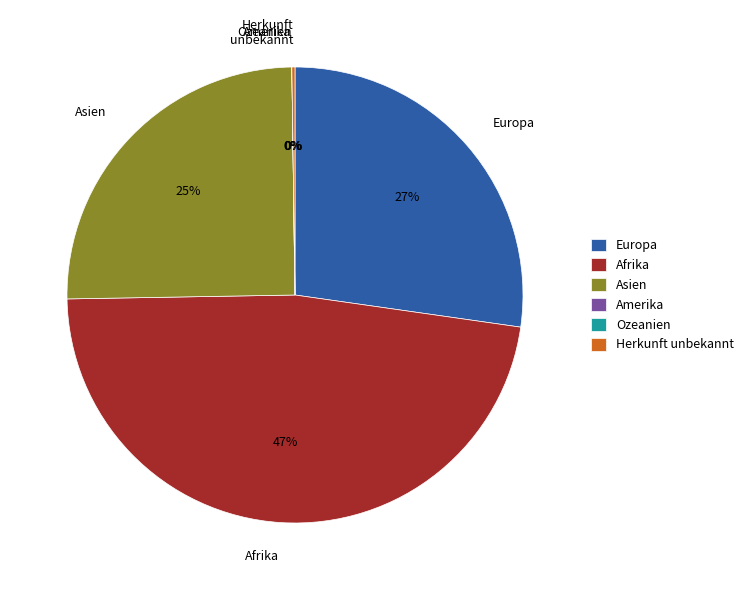

True or false: Europa accounts for 27% of the total.

True